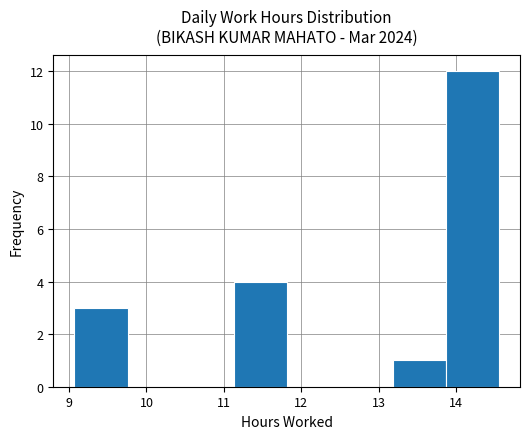

Reading left to right, list every bar in this chart as the range it spans on the x-axis followed by its height. Neither the bar edges nor the heights are printed on the chart, so give them approximately, as read against the axes.

9.1 to 9.8: 3
9.8 to 10.4: 0
10.4 to 11.1: 0
11.1 to 11.8: 4
11.8 to 12.5: 0
12.5 to 13.2: 0
13.2 to 13.9: 1
13.9 to 14.6: 12